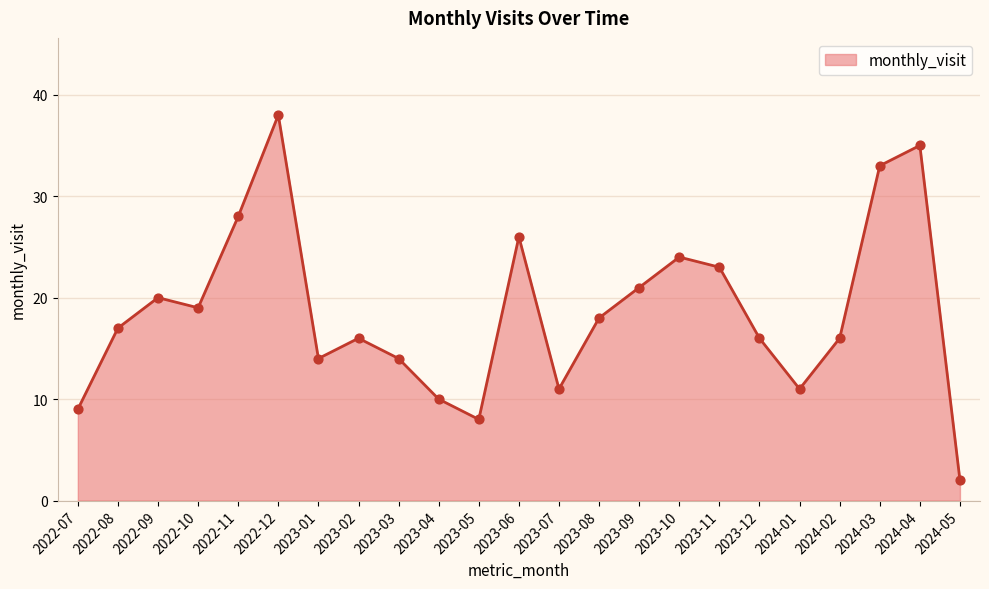

Between 2022-11 and 2024-04, which is larger?

2024-04